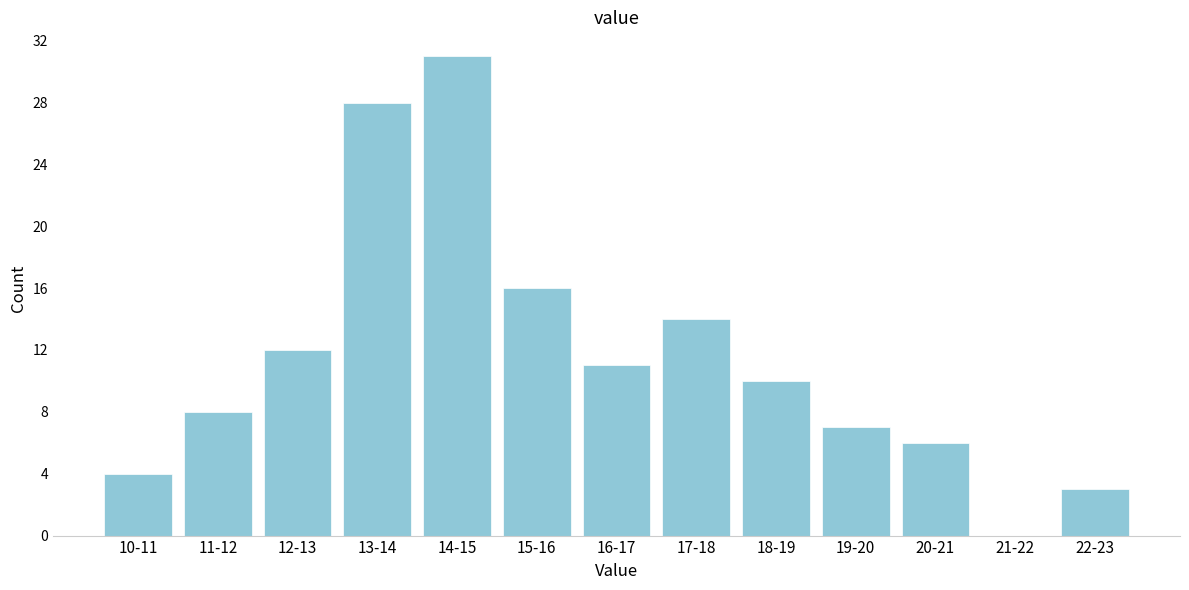

Reading right to left, list all the values displayed in this chart.

22-23=3	21-22=0	20-21=6	19-20=7	18-19=10	17-18=14	16-17=11	15-16=16	14-15=31	13-14=28	12-13=12	11-12=8	10-11=4